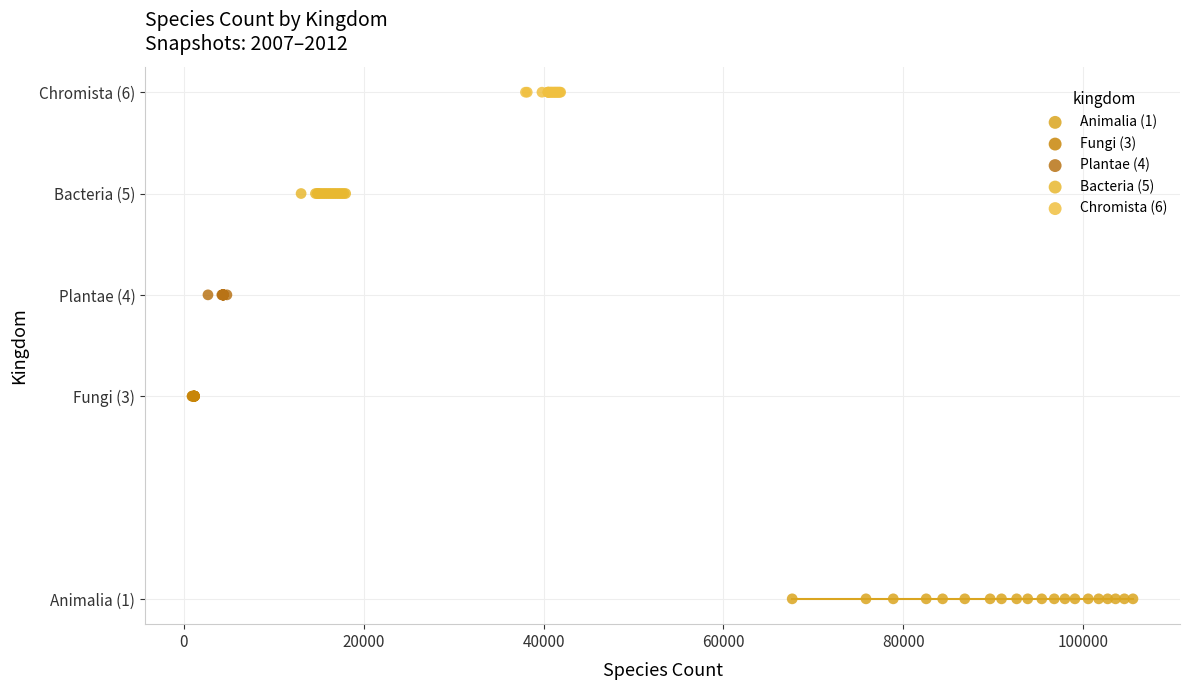

Which series reaches the maximum Y coordinate?

Chromista (6)